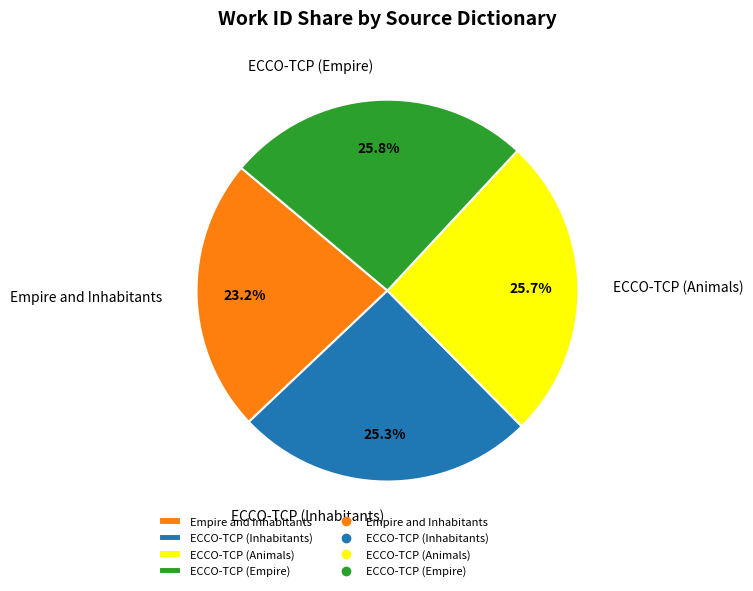

Is ECCO-TCP (Animals) the majority of the pie?

No